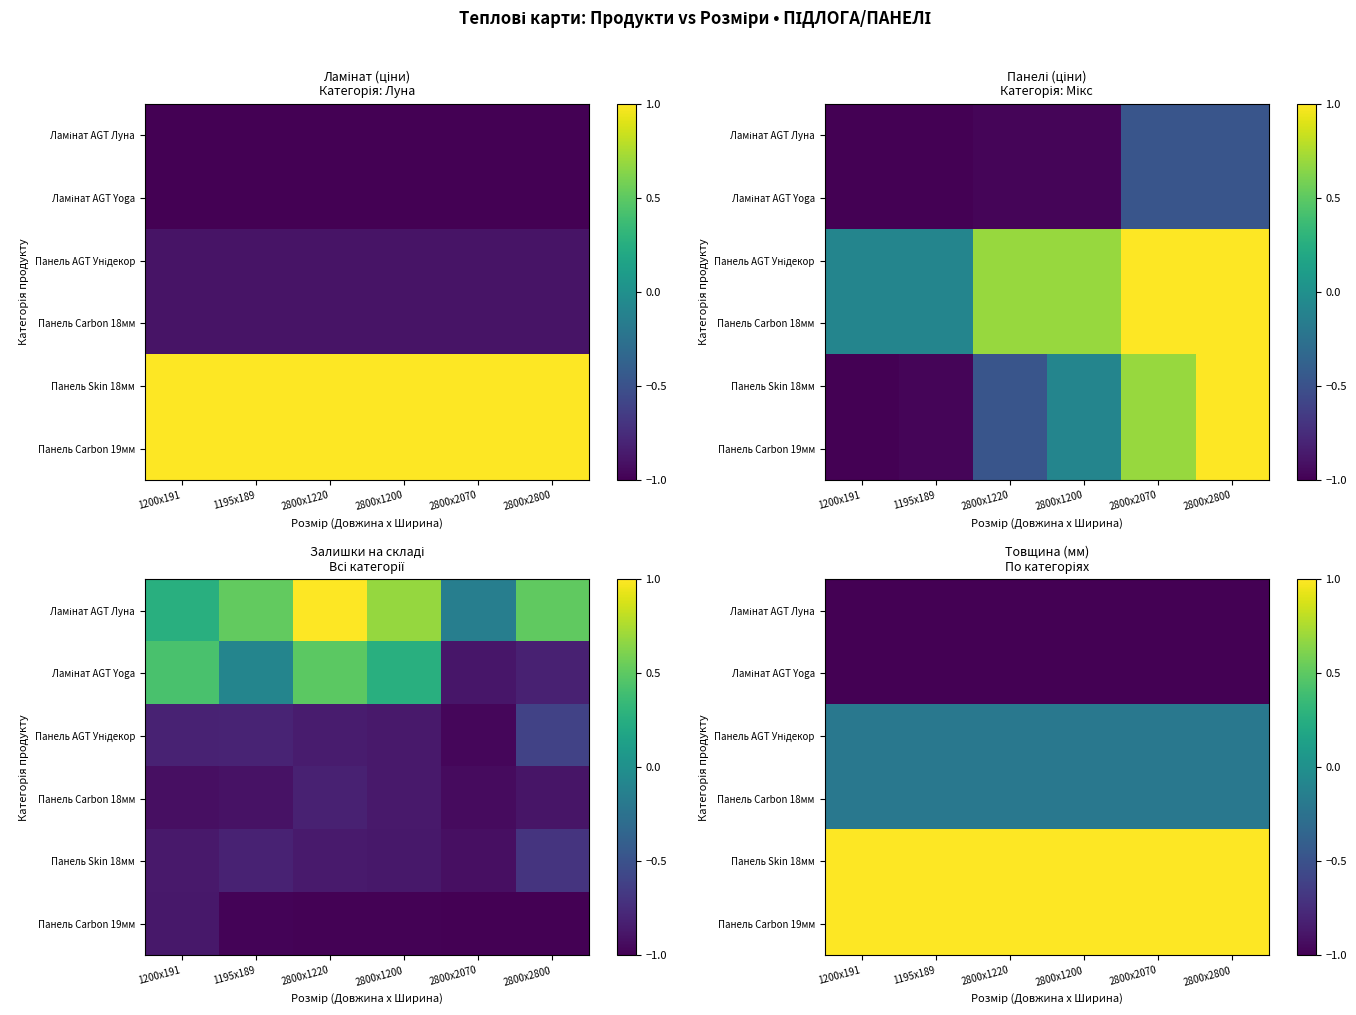

What is the sum of the Панель AGT Унідекор values at 2800x1220 and 1195x189?

-0.4